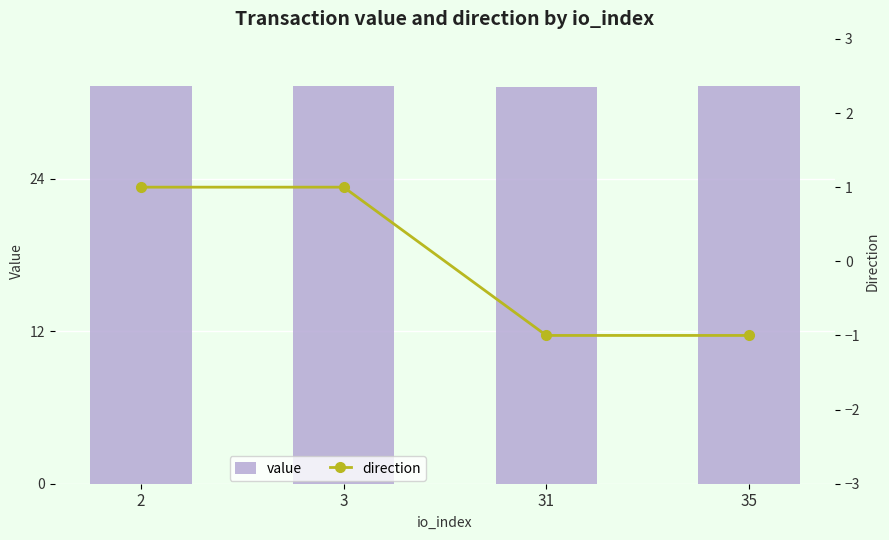

What is the difference between the maximum and minimum values in the direction series?

2.0